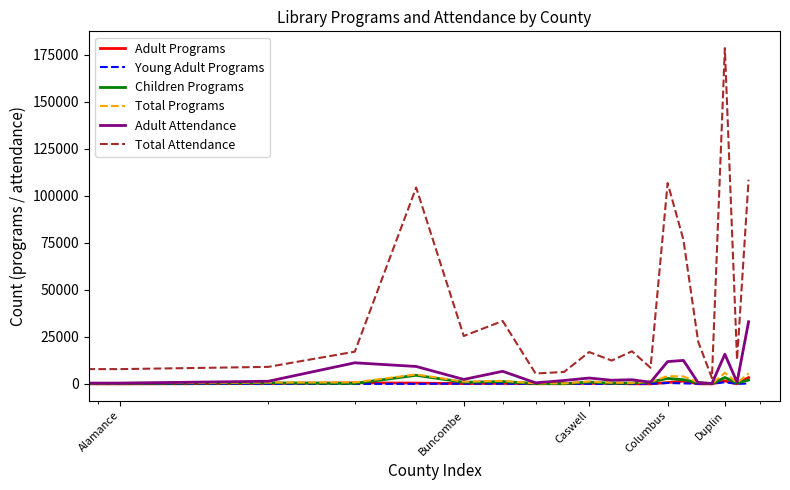

Which series has the largest total across all categories?

Total Attendance